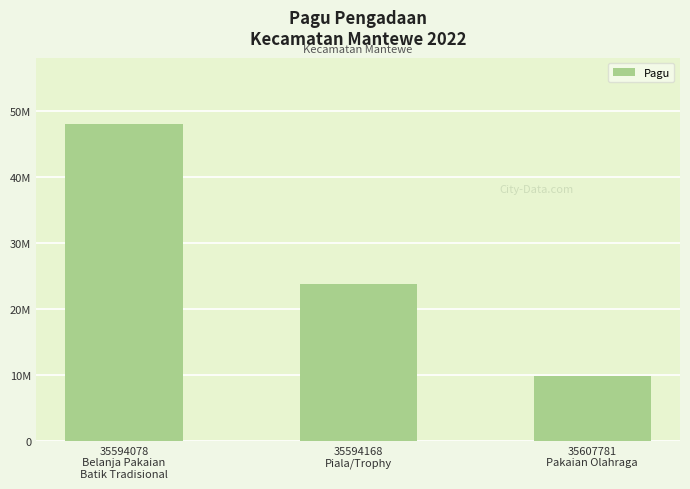

Which category has the highest value across all series?

35594078
Belanja Pakaian
Batik Tradisional